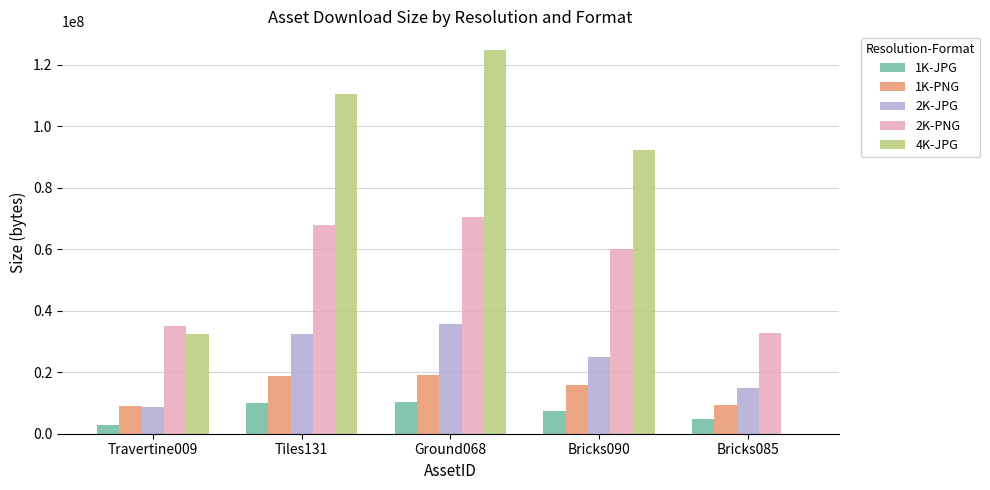

Between Tiles131 and Ground068, which series saw the biggest shift?

4K-JPG